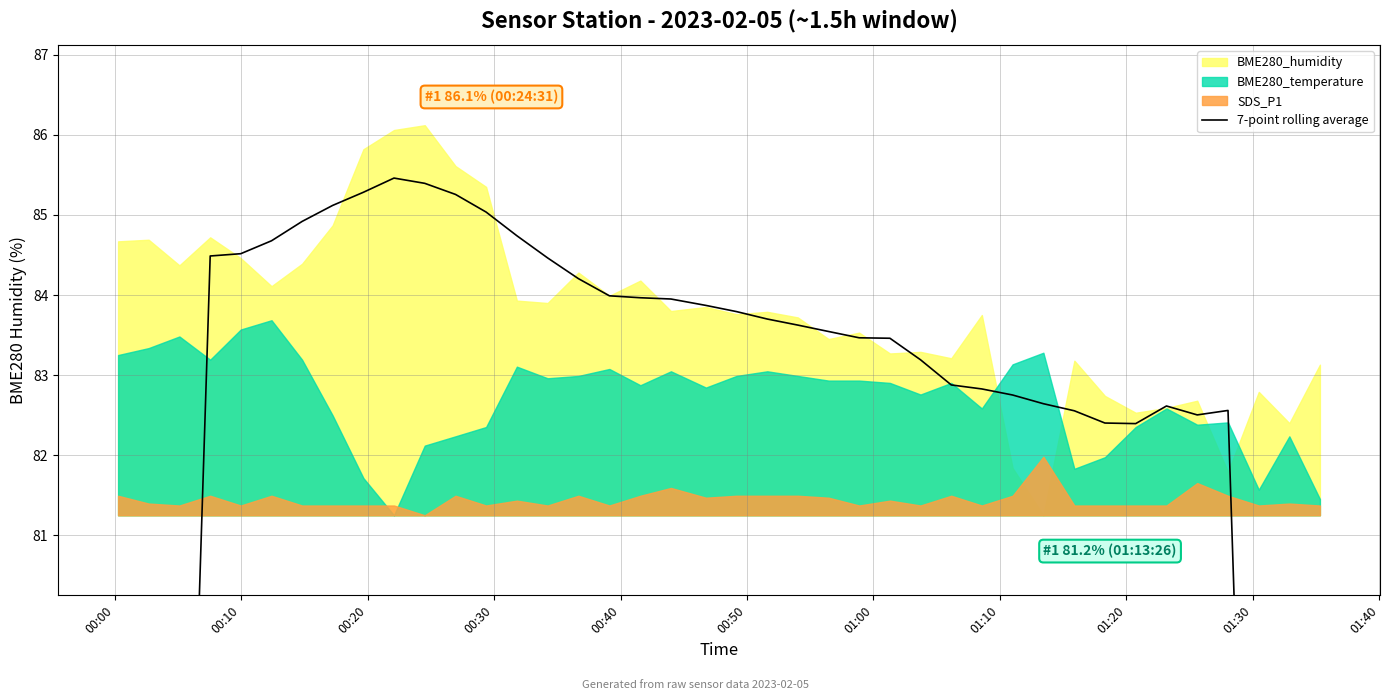

Is it true that the value at 37 is 123.7?

False